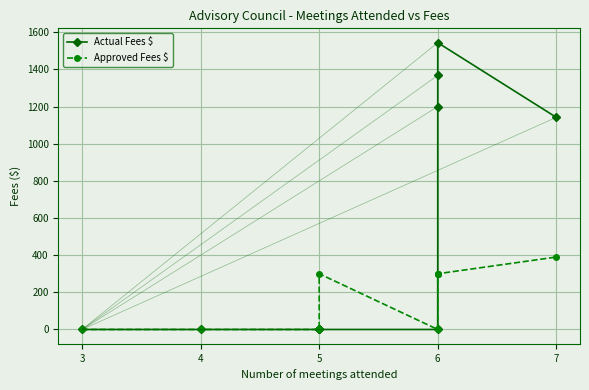

What are all the series names shown in the legend?

Actual Fees $, Approved Fees $